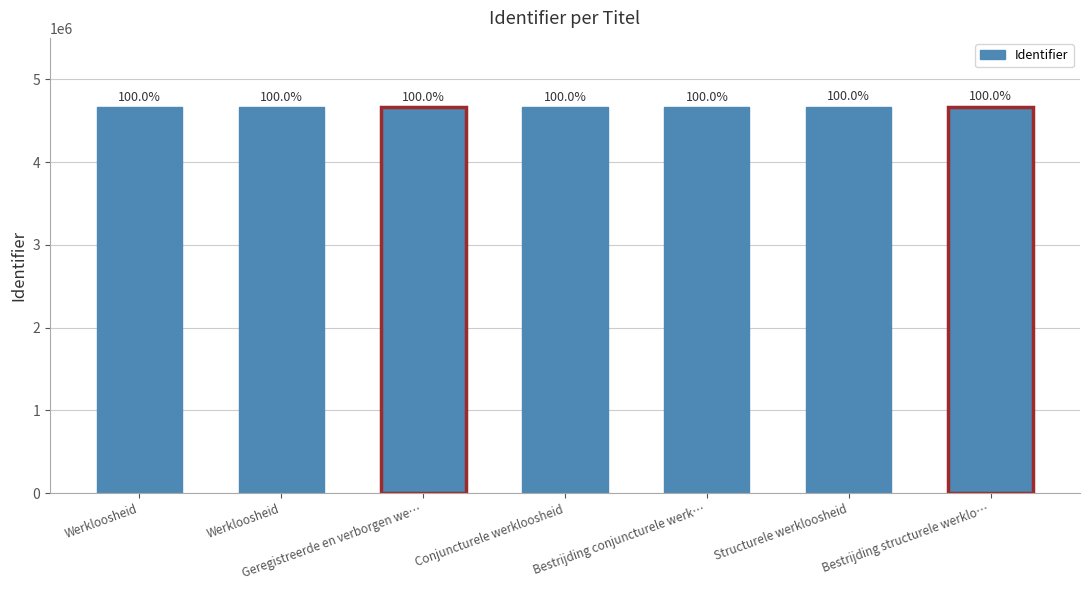

How many bars are there in total?

7